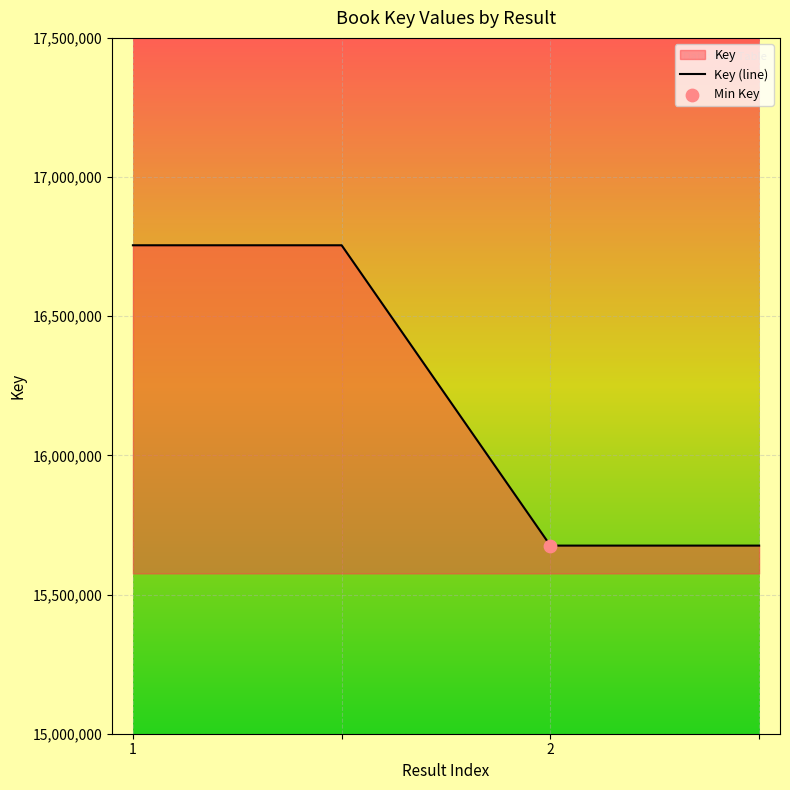

What is the ratio of the value at 2 to the value at ?

1.0